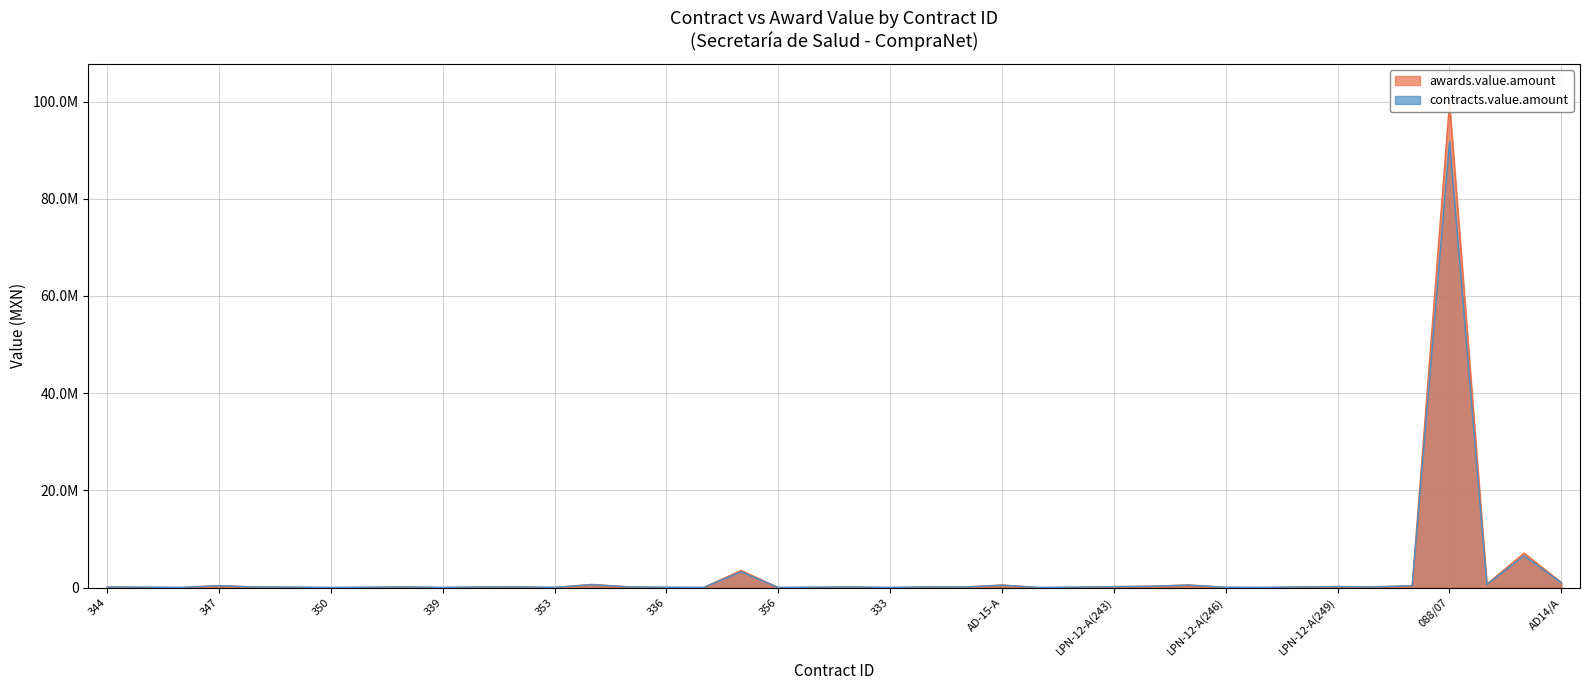

What is the spread (max minus min) of values at 348?

9744.0